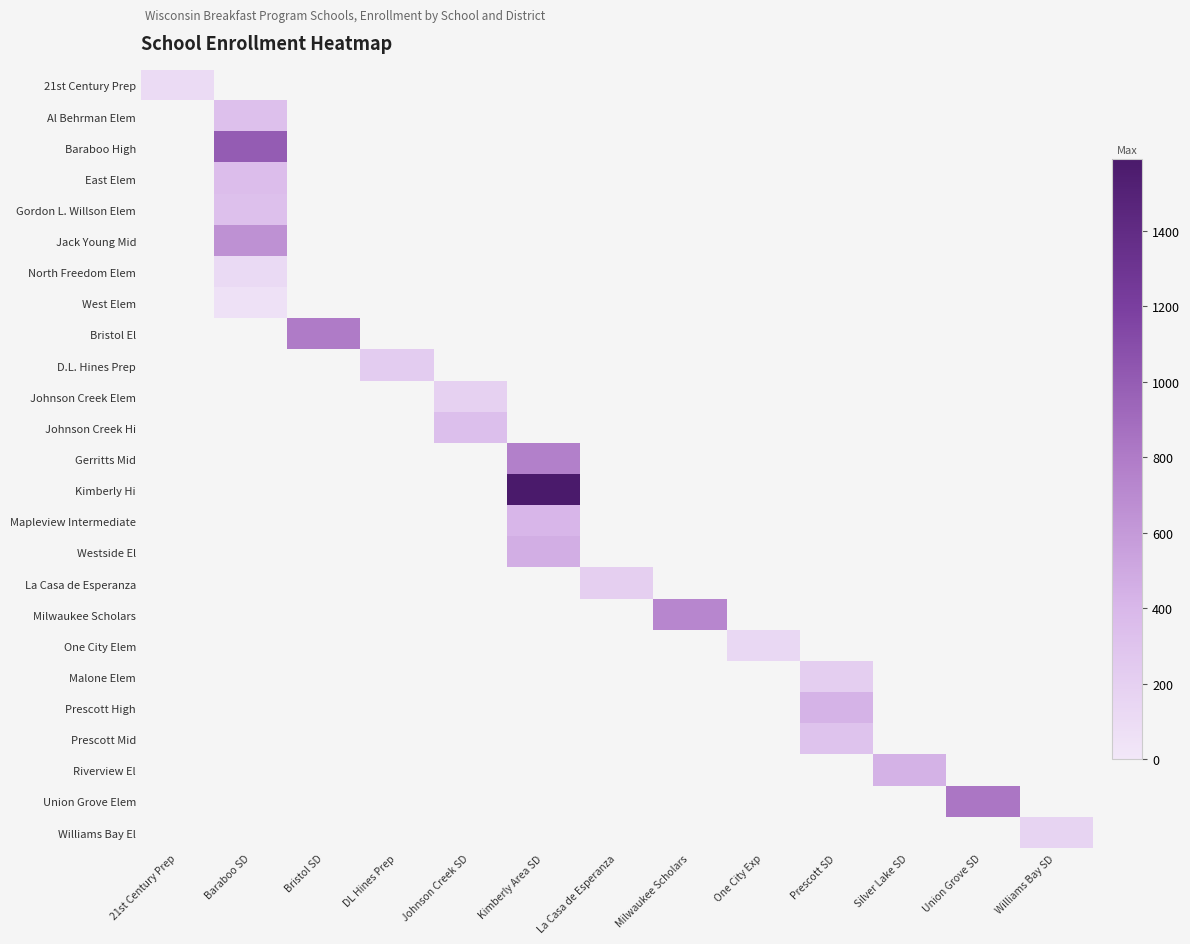

What is the greatest value displayed?

1591